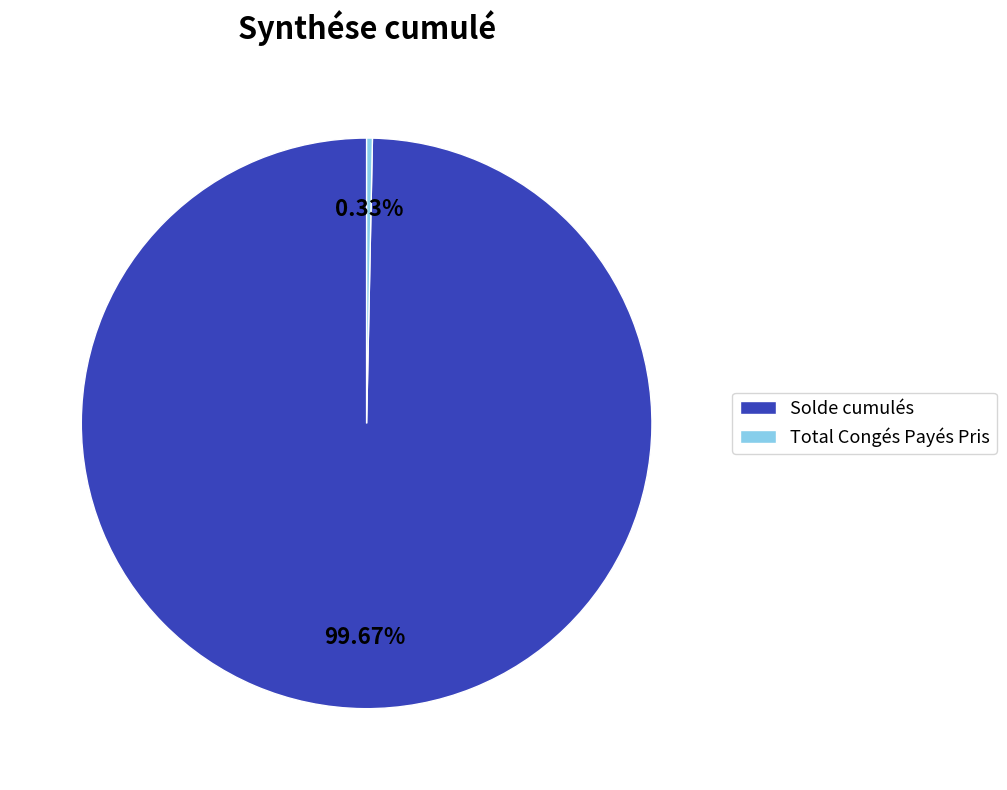

How many segments does this pie chart have?

2